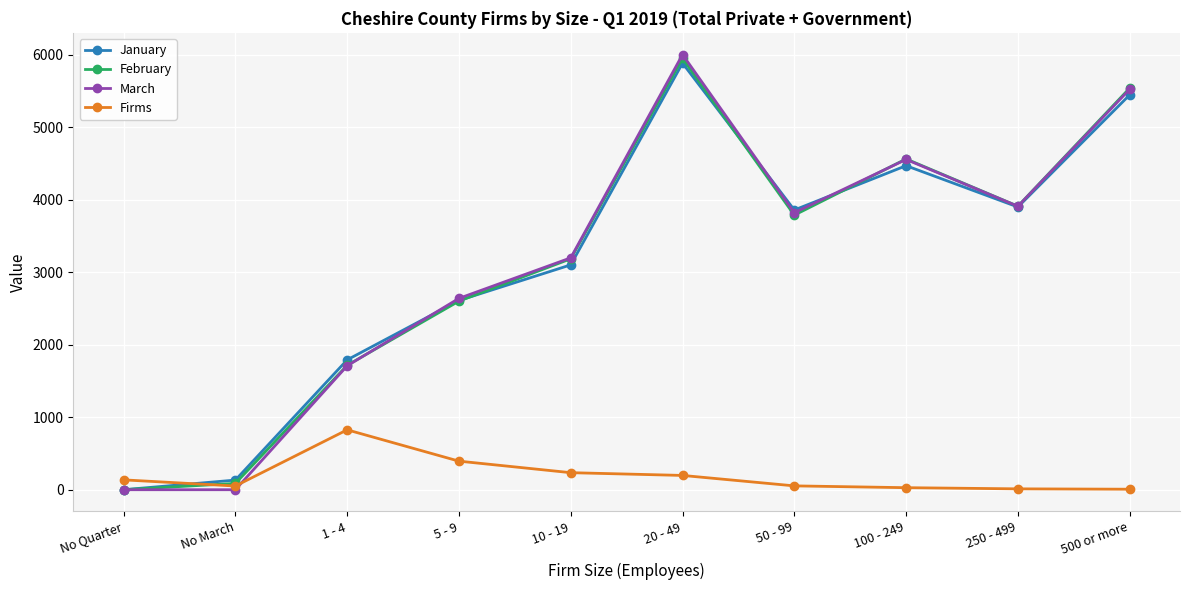

At which label is Firms closest to 416?

5 - 9